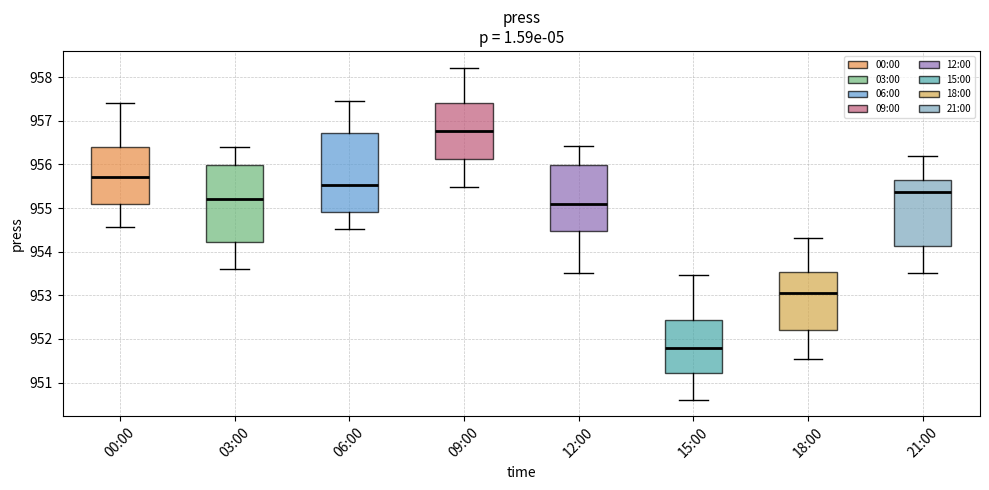

Which box has the highest median line?

09:00